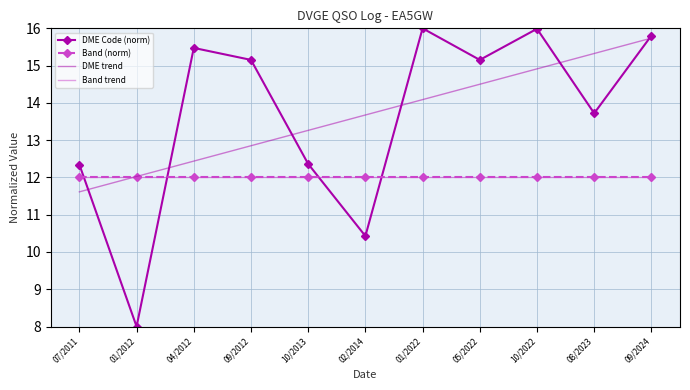

Which series has the largest range (max minus min)?

DME Code (norm)